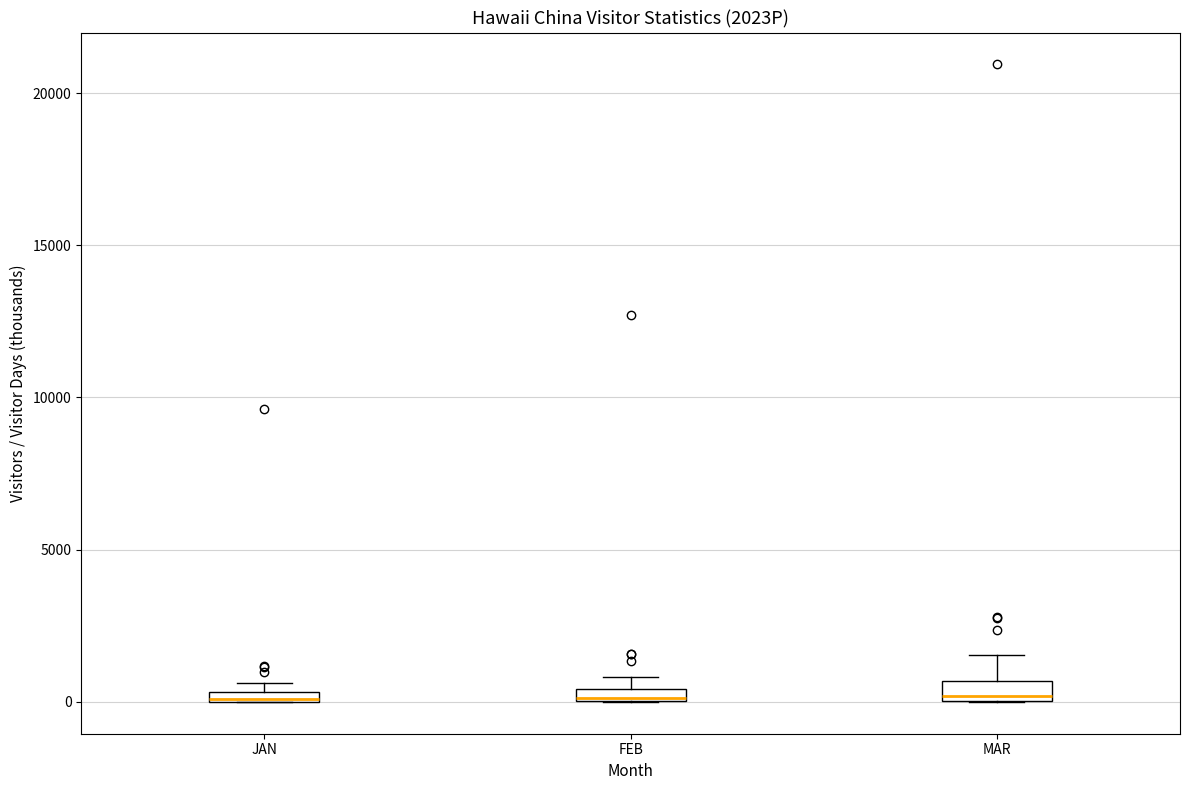

Where is the upper edge of the box for JAN on the y-axis? The values are not printed on the chart, so give them approximately, as read against the axis.

500